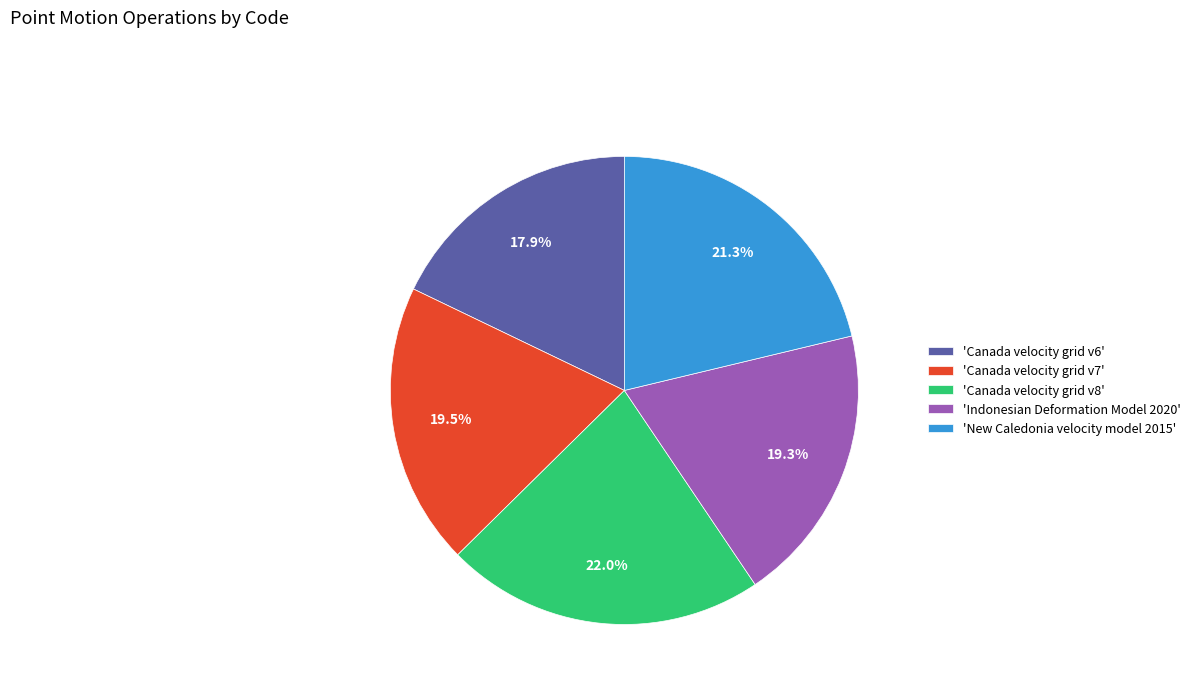

Which slice is the smallest?

'Canada velocity grid v6'